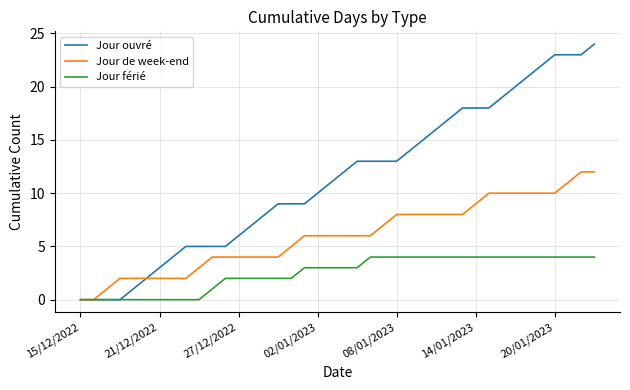

What is the highest value of the Jour de week-end series?

12